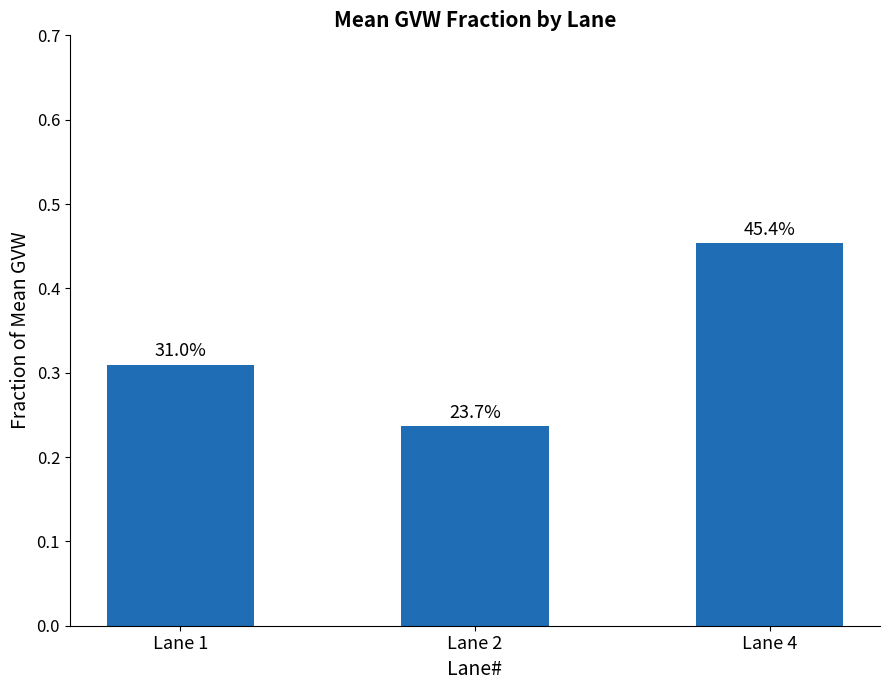

Does the chart contain any negative values?

No